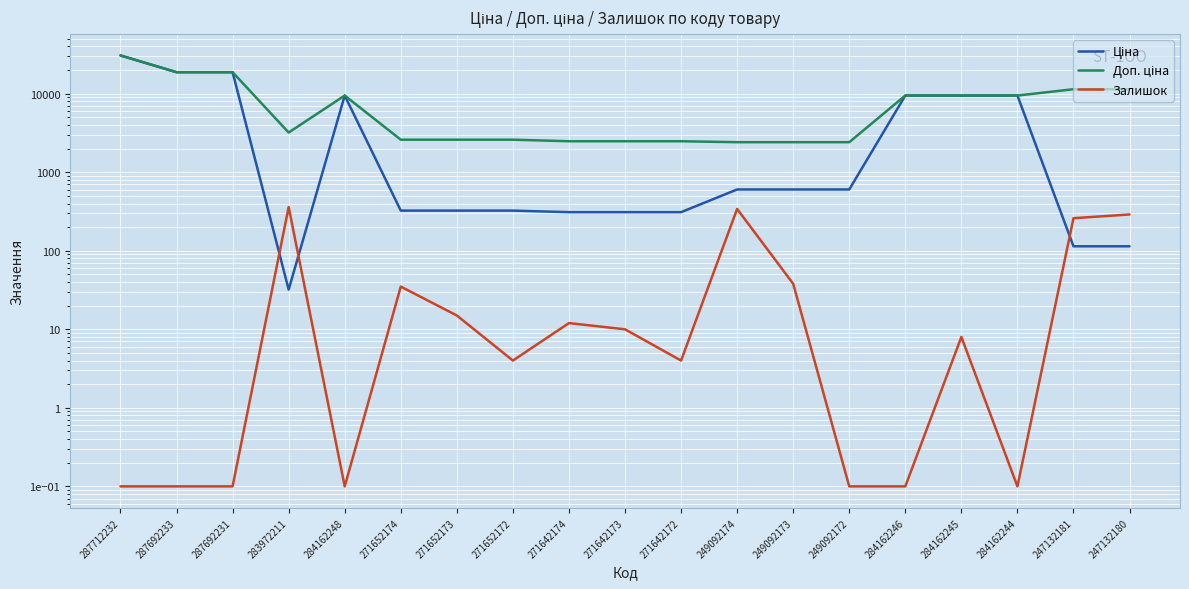

At which label is Доп. ціна closest to 16565?

287692233